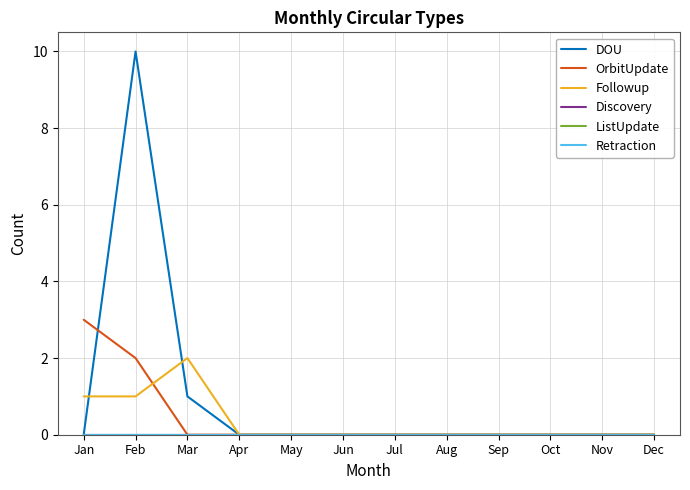

Reading left to right, what are all the values shown in this chart?

DOU: 0	10	1	0	0	0	0	0	0	0	0	0
OrbitUpdate: 3	2	0	0	0	0	0	0	0	0	0	0
Followup: 1	1	2	0	0	0	0	0	0	0	0	0
Discovery: 0	0	0	0	0	0	0	0	0	0	0	0
ListUpdate: 0	0	0	0	0	0	0	0	0	0	0	0
Retraction: 0	0	0	0	0	0	0	0	0	0	0	0